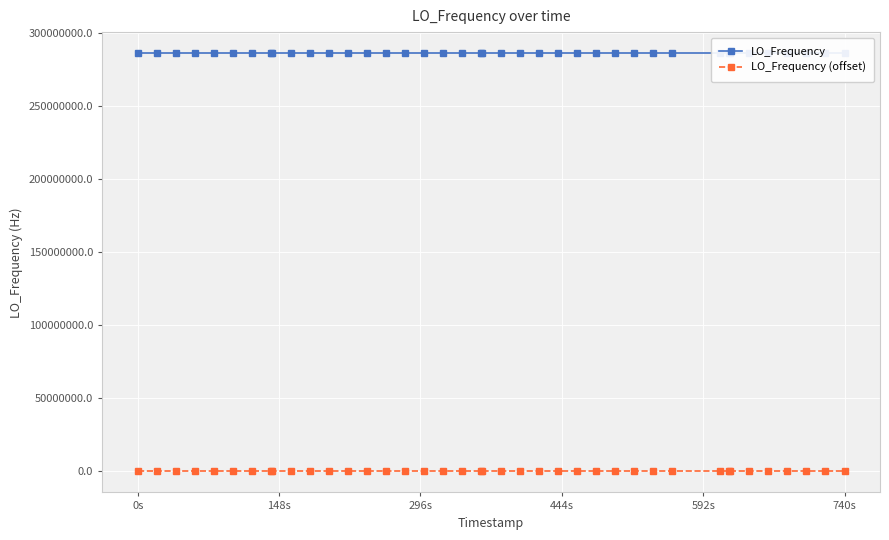

How many data points in LO_Frequency (offset) are less than 5?

20